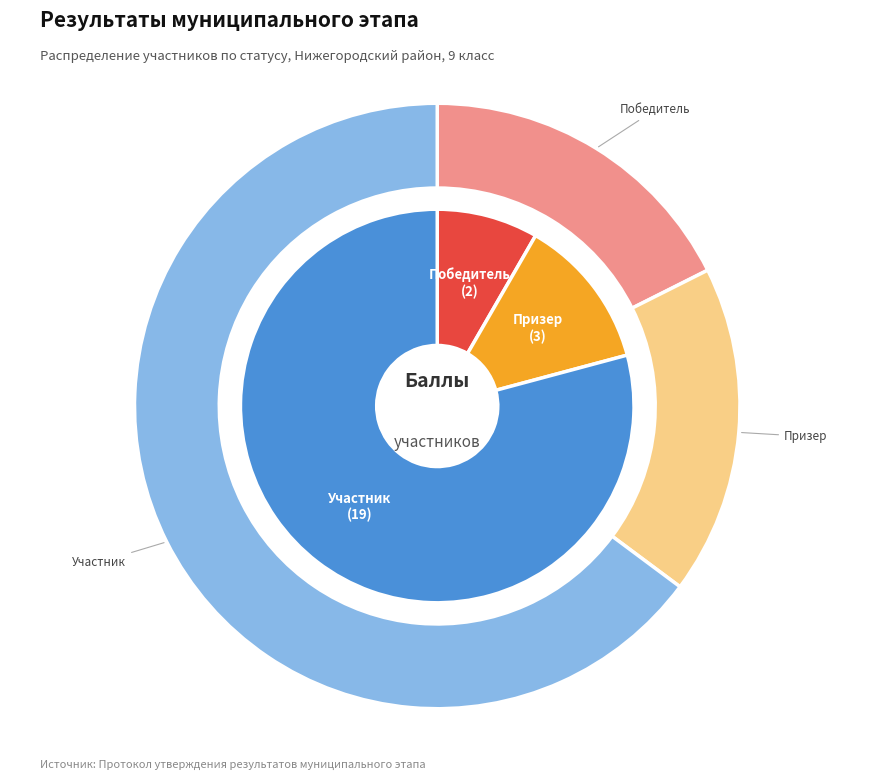

To the nearest percent, what is the difference between the Призер and Победитель slice percentages?

4%